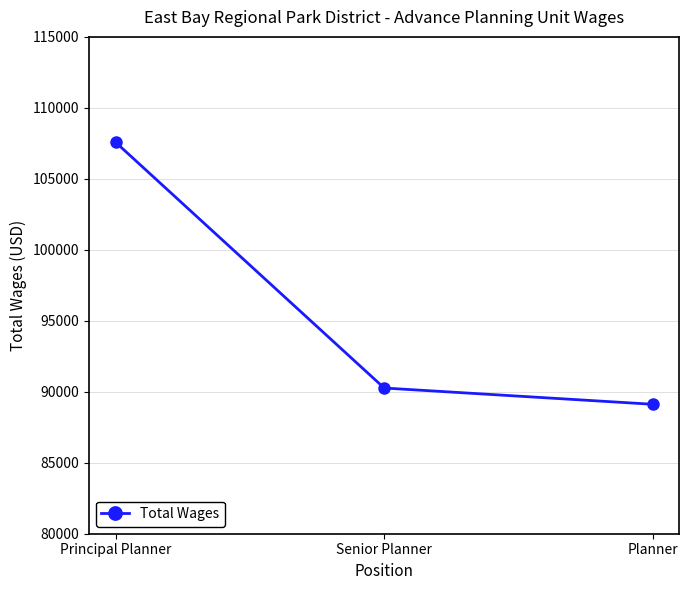

What position from the left is Planner?

3